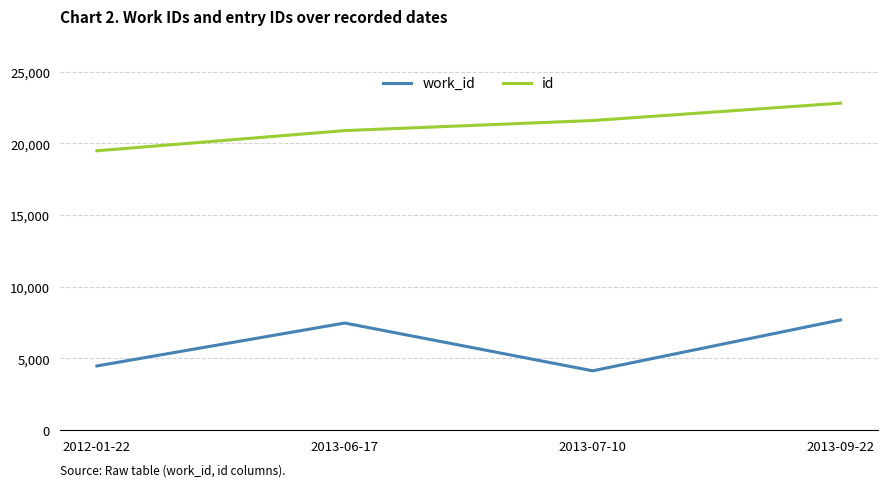

Read the work_id value at 2013-09-22, to the nearest 50.

7700